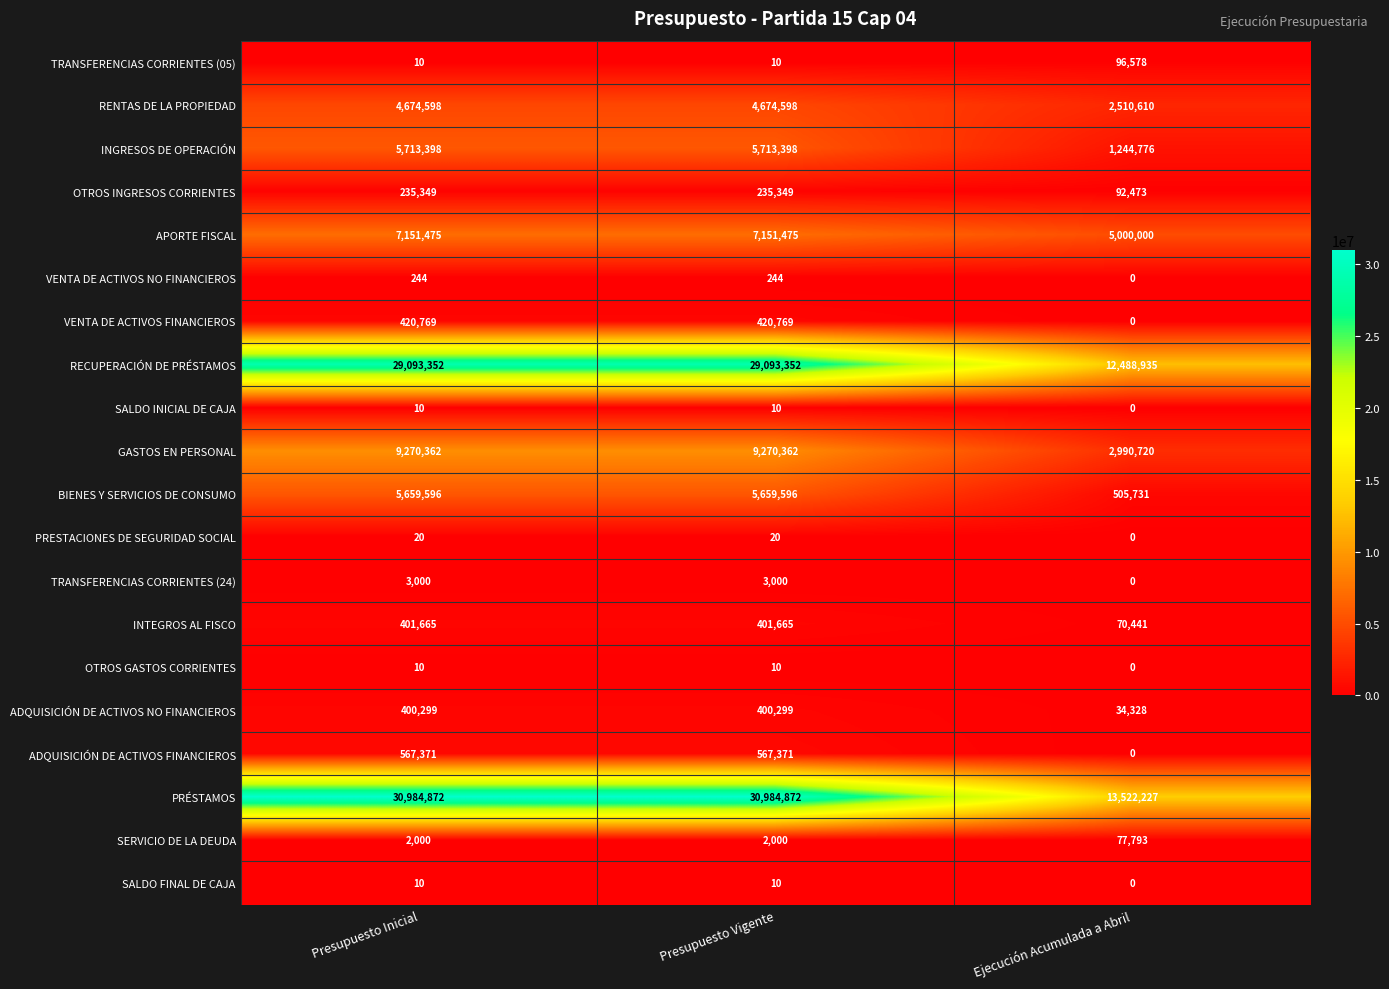

What is the maximum value shown in the chart?

30984872